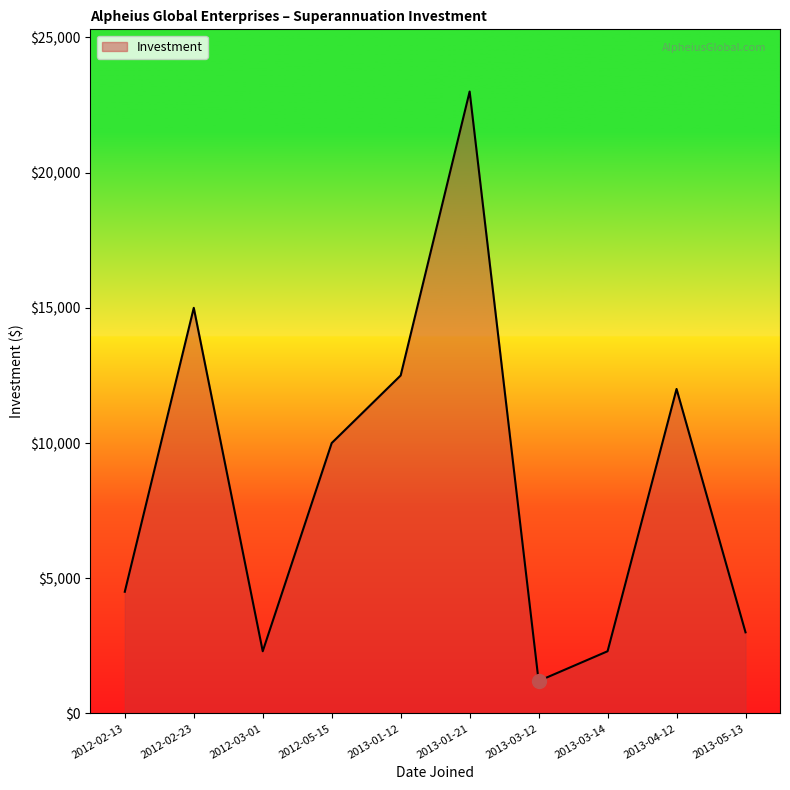

What is the ratio of the value at 2013-05-13 to the value at 2012-05-15?

0.3